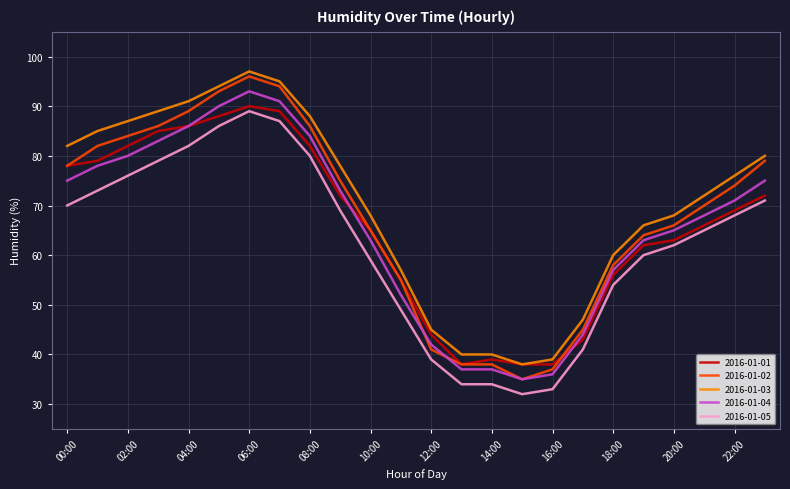

Which series has the widest spread of values?

2016-01-02